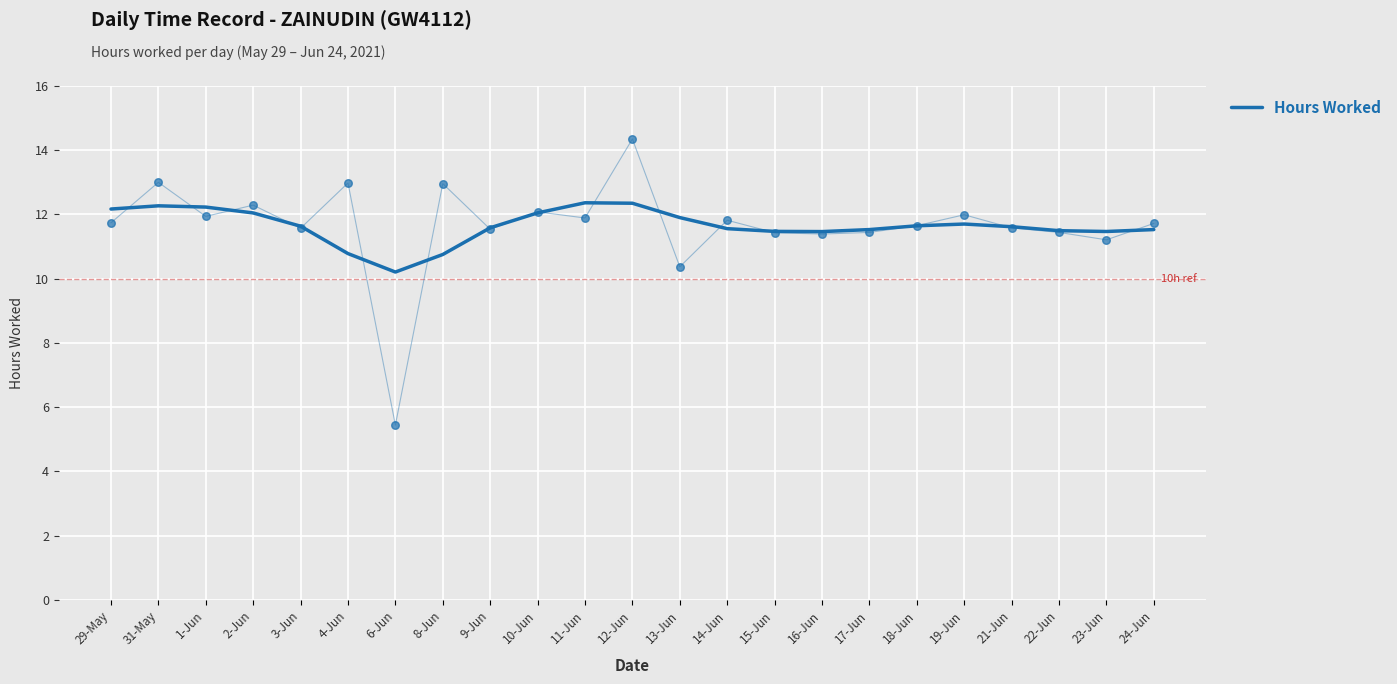

Which has a higher value, 19-Jun or 6-Jun?

19-Jun